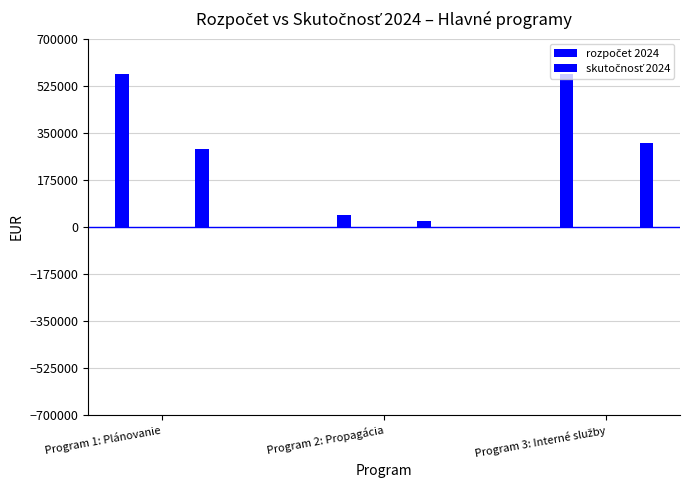

Reading left to right, what are all the values shown in this chart?

rozpočet 2024: Program 1: Plánovanie=568180.0	Program 2: Propagácia=44600.0	Program 3: Interné služby=569020.0
skutočnosť 2024: Program 1: Plánovanie=288987.0	Program 2: Propagácia=23034.2	Program 3: Interné služby=311458.0